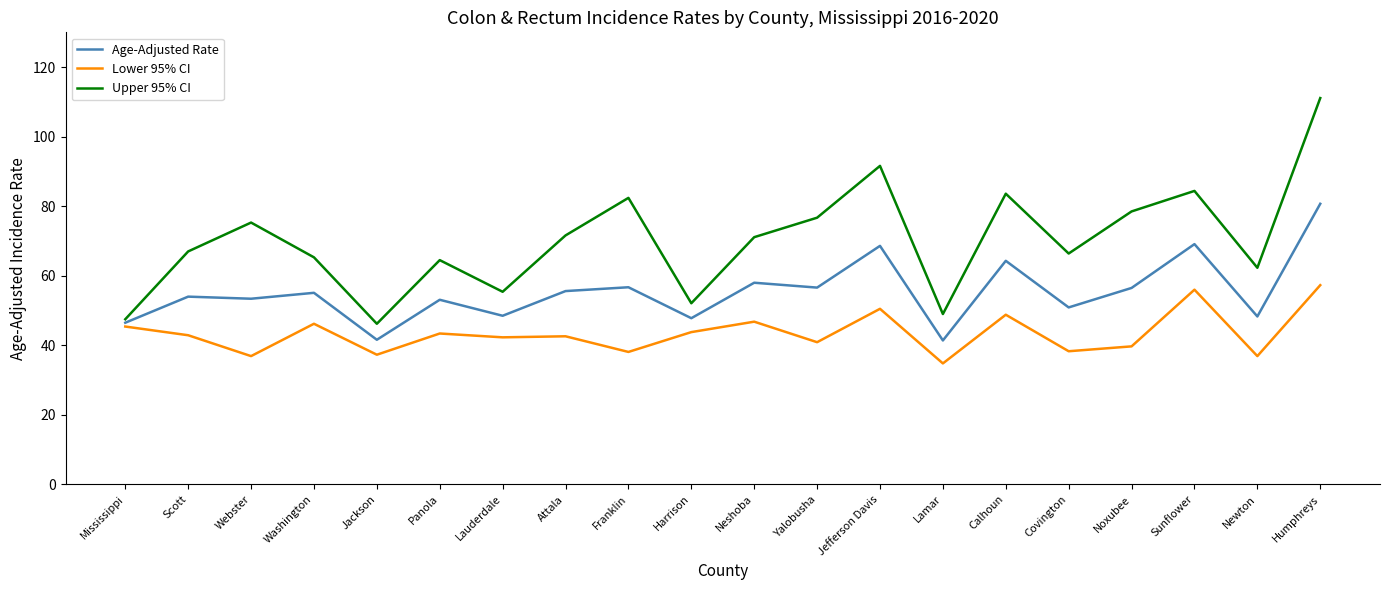

What position from the left is Yalobusha?

12